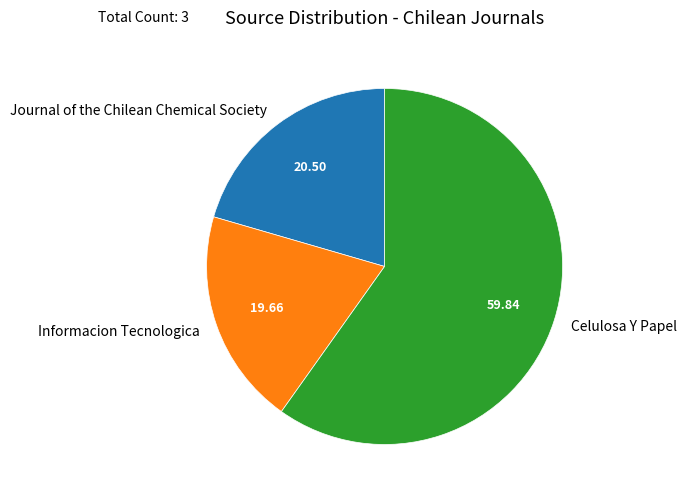

Which slice is the largest?

Celulosa Y Papel